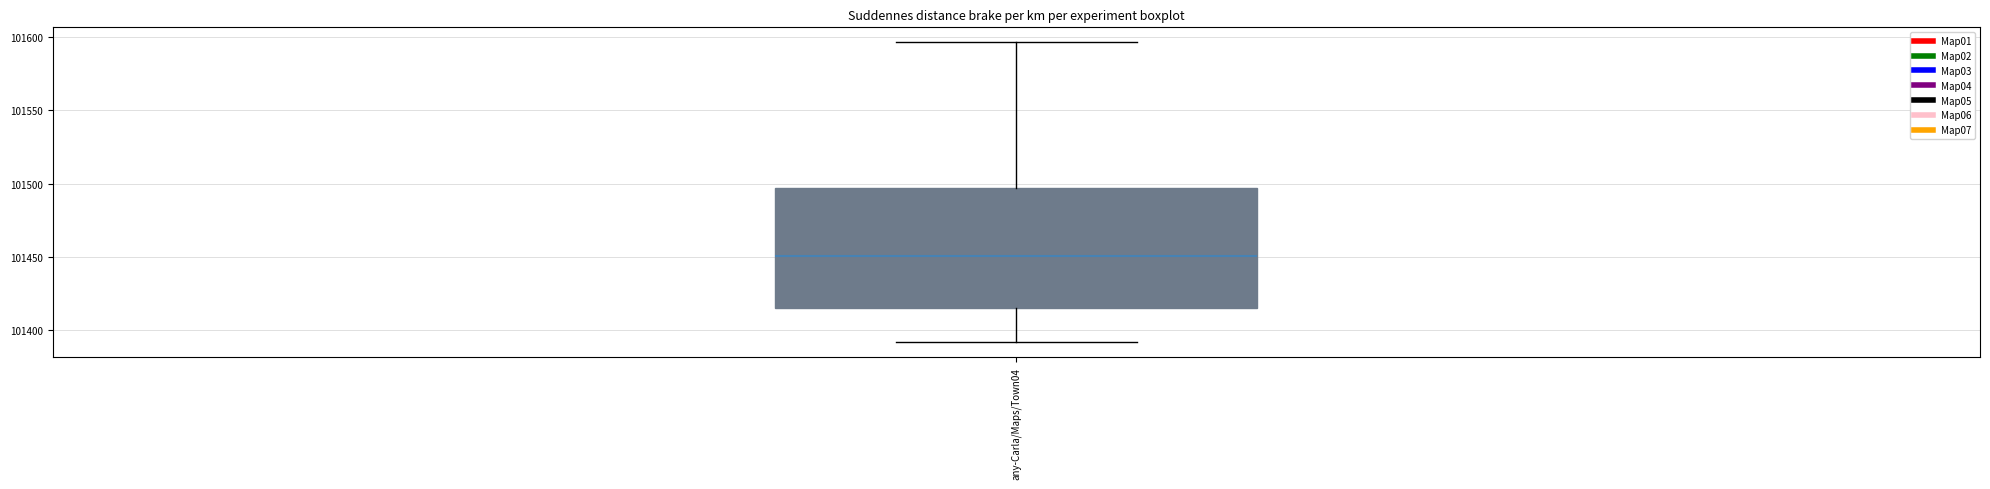

Transcribe this box plot: give where the median line is, the range the box spans, and where the two whiskers end, as read against the y-axis. The values are not printed on the chart, so give them approximately, as read against the axis.

median 101450, box 101415 to 101495, whiskers 101390 to 101595